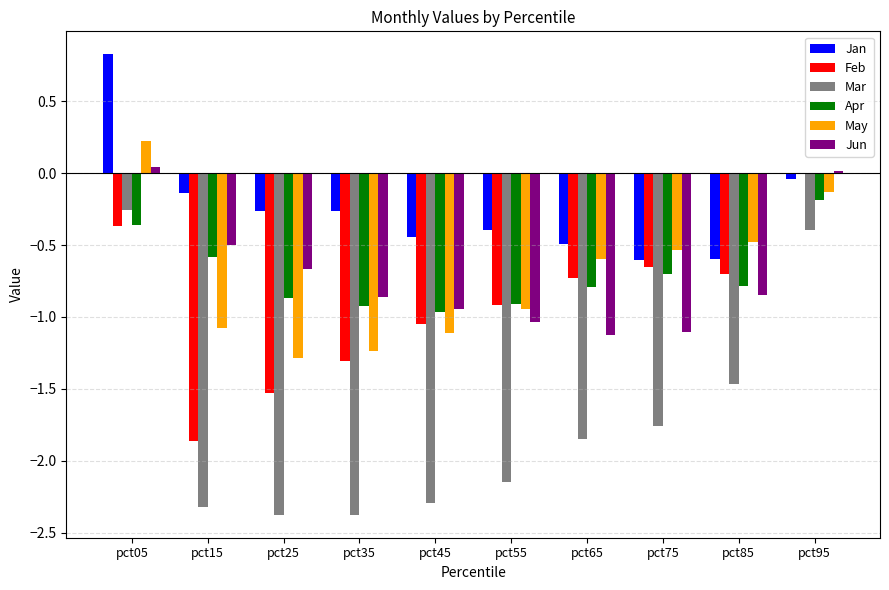

At which category does the chart reach its peak across all series?

pct05